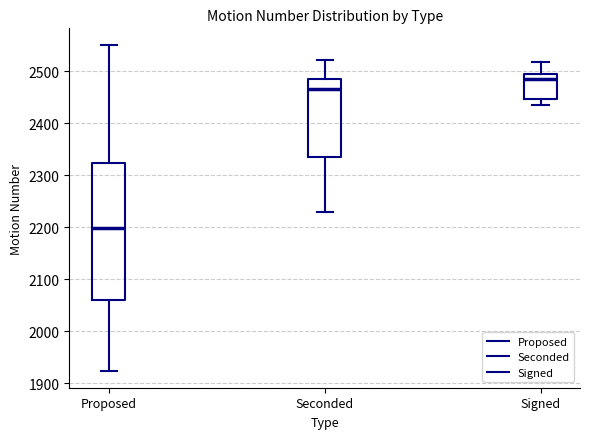

Which box has the lowest median line?

Proposed